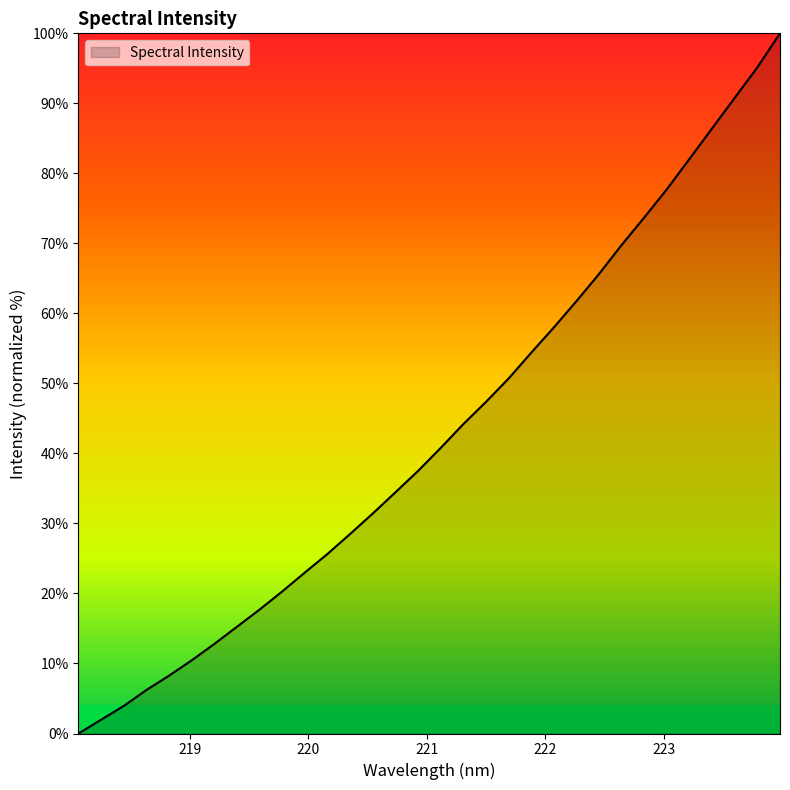

What is the maximum value shown in the chart?

100.0